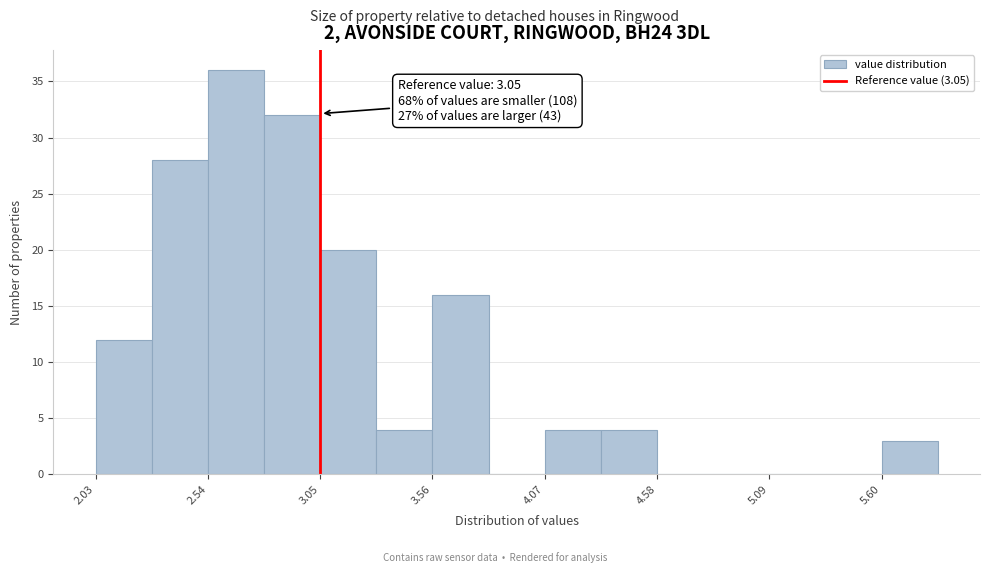

Read against the x-axis, roughly where is the centre of the tallest bar?

2.7